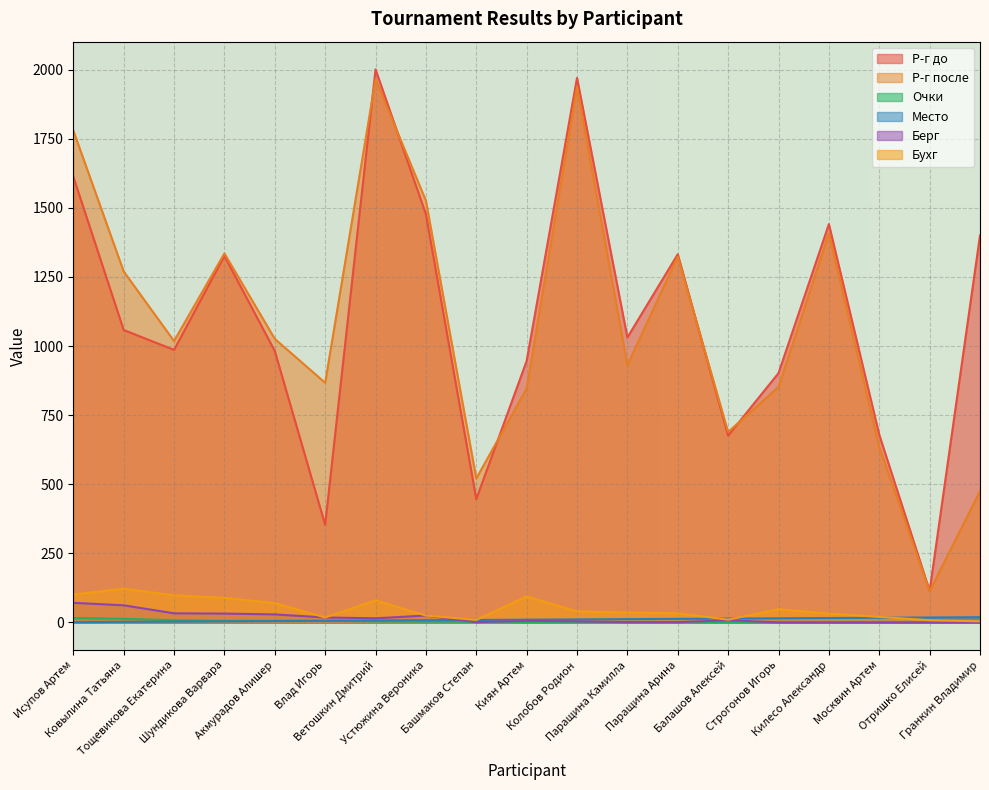

What is the difference between the second highest and minimum values in the Берг series?

62